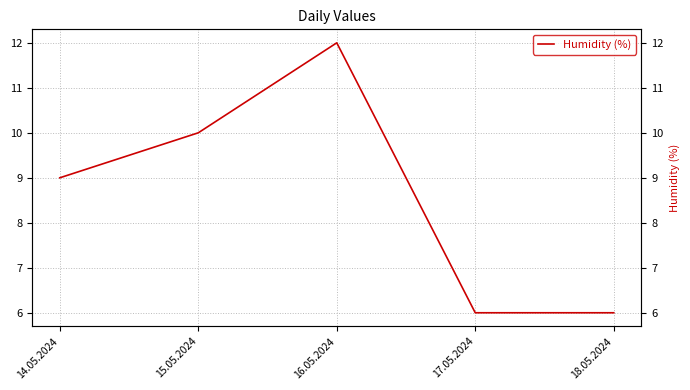

How many interior local peaks (higher than both neighbors) does the data have?

1